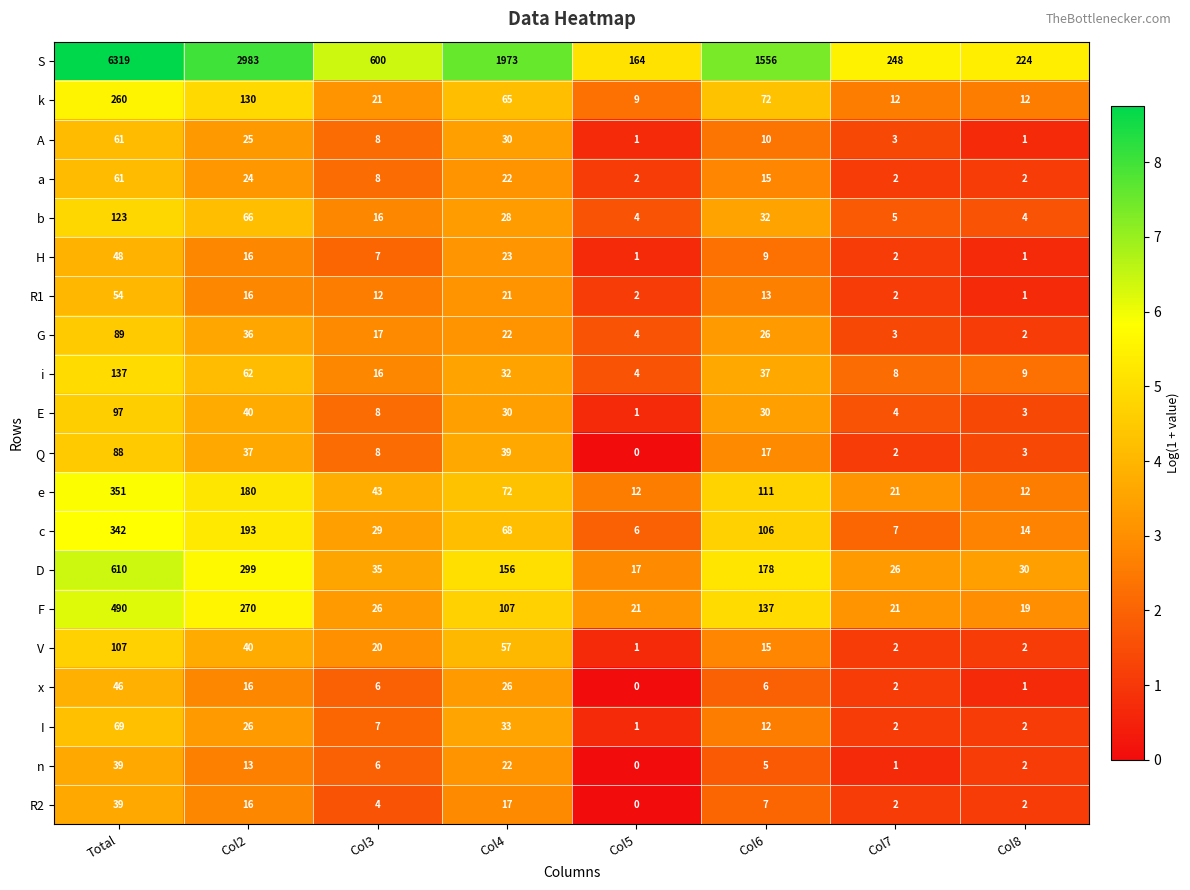

The H series shows 11 at Col4. True or false?

False